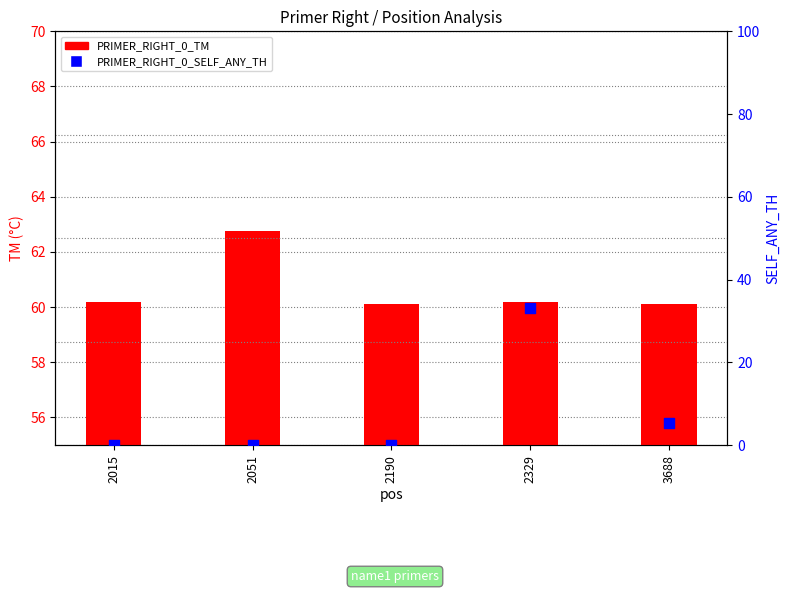

Which series reaches the maximum Y coordinate?

PRIMER_RIGHT_0_TM